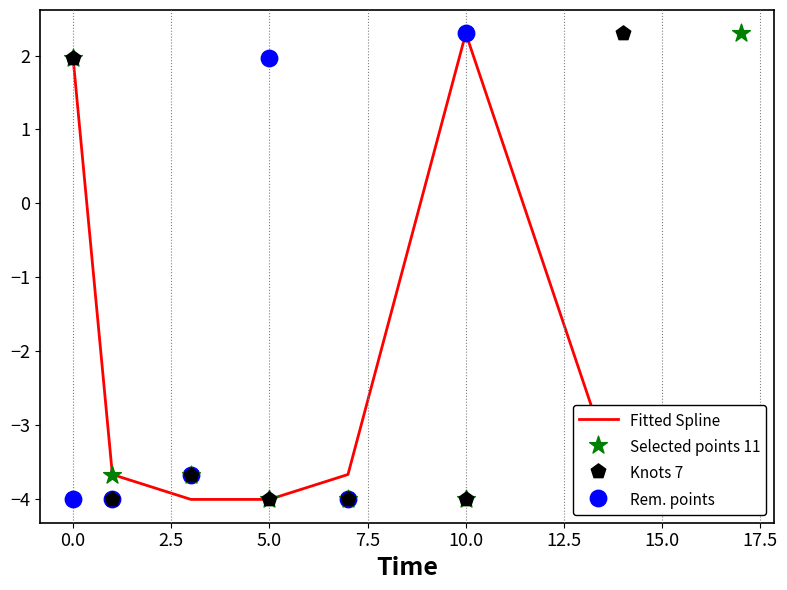

What are all the series names shown in the legend?

Fitted Spline, Selected points 11, Knots 7, Rem. points